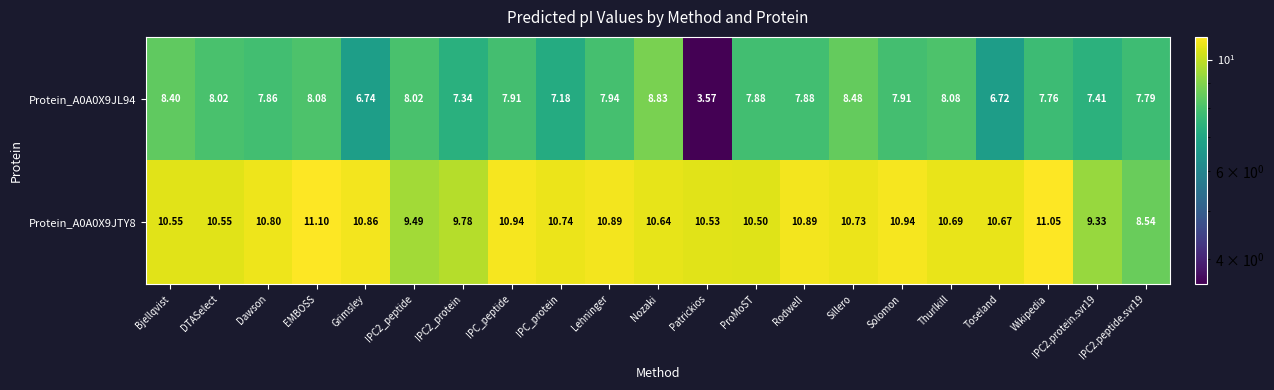

Which category has the highest value in the Protein_A0A0X9JL94 series?

Nozaki